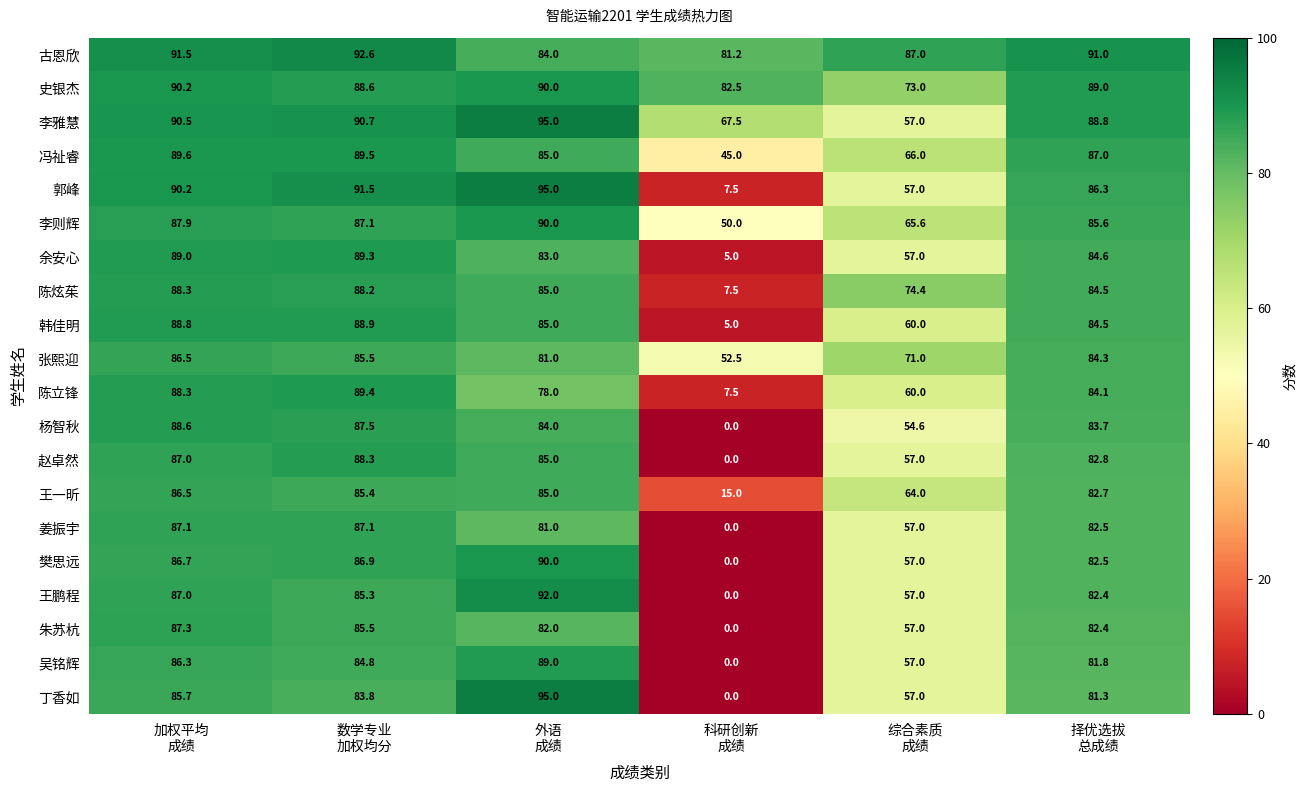

What is the maximum value shown in the chart?

95.0